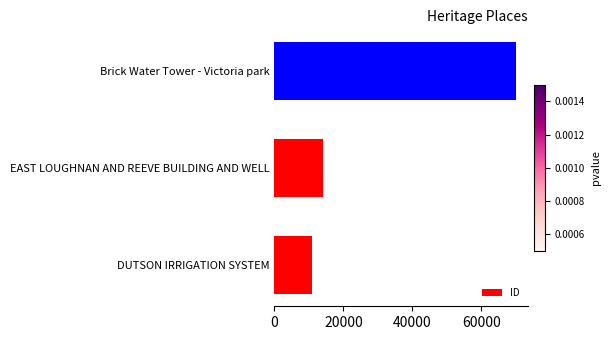

At which category does the chart reach its peak across all series?

Brick Water Tower - Victoria park